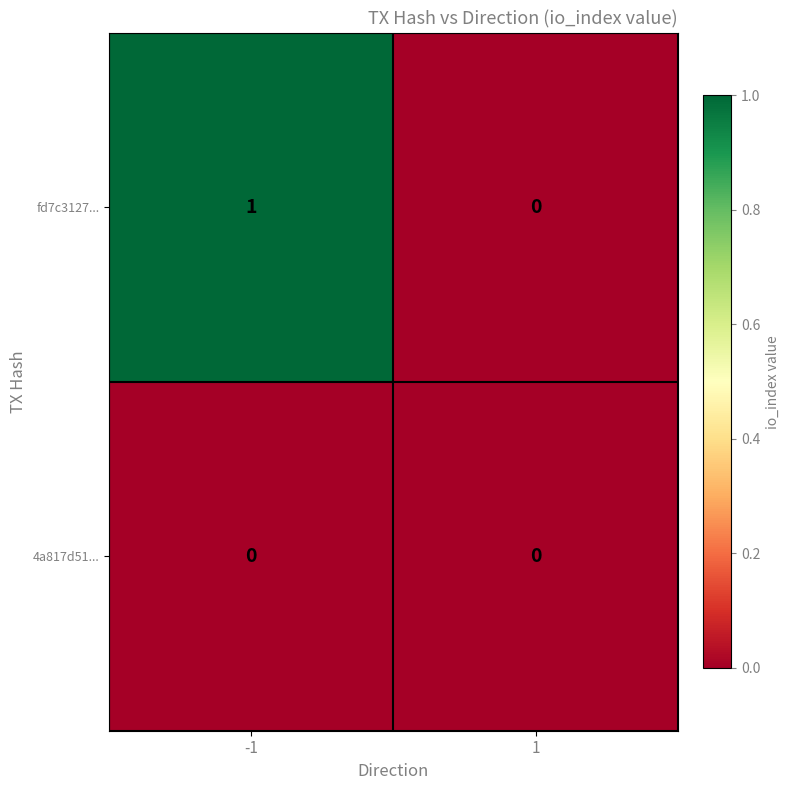

Between -1 and 1, which series saw the biggest shift?

fd7c3127...